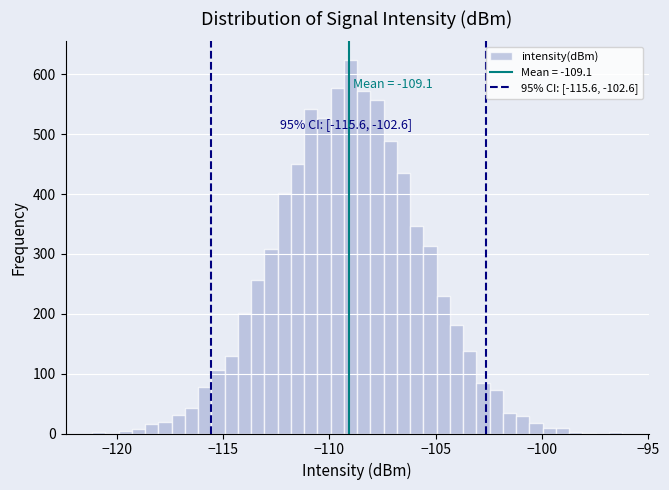

Around what value on the x-axis is the tallest bar? Give the approximate position of its centre, as read against the axis.

-109.0